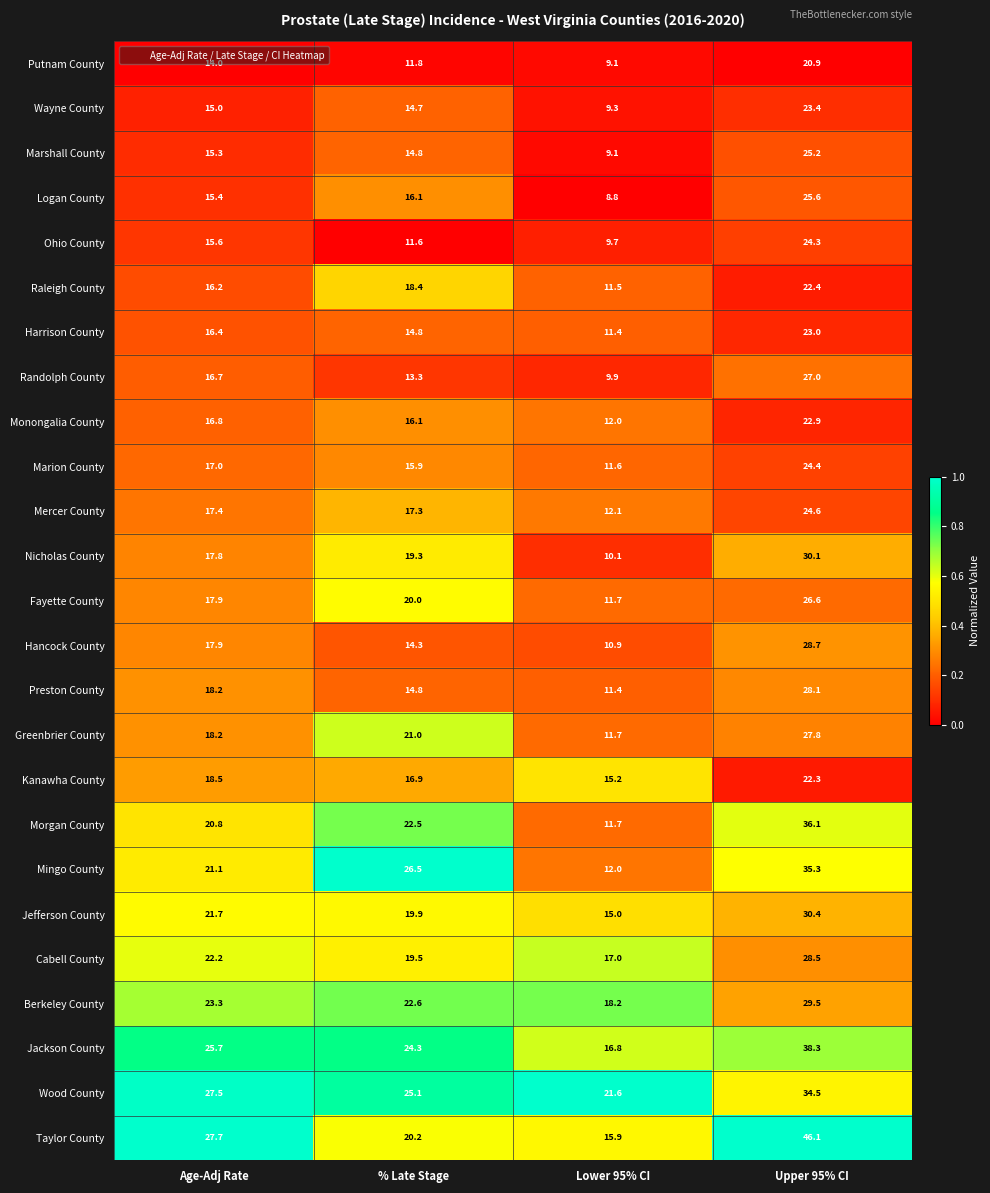

Which label corresponds to the smallest value in the chart?

Lower 95% CI